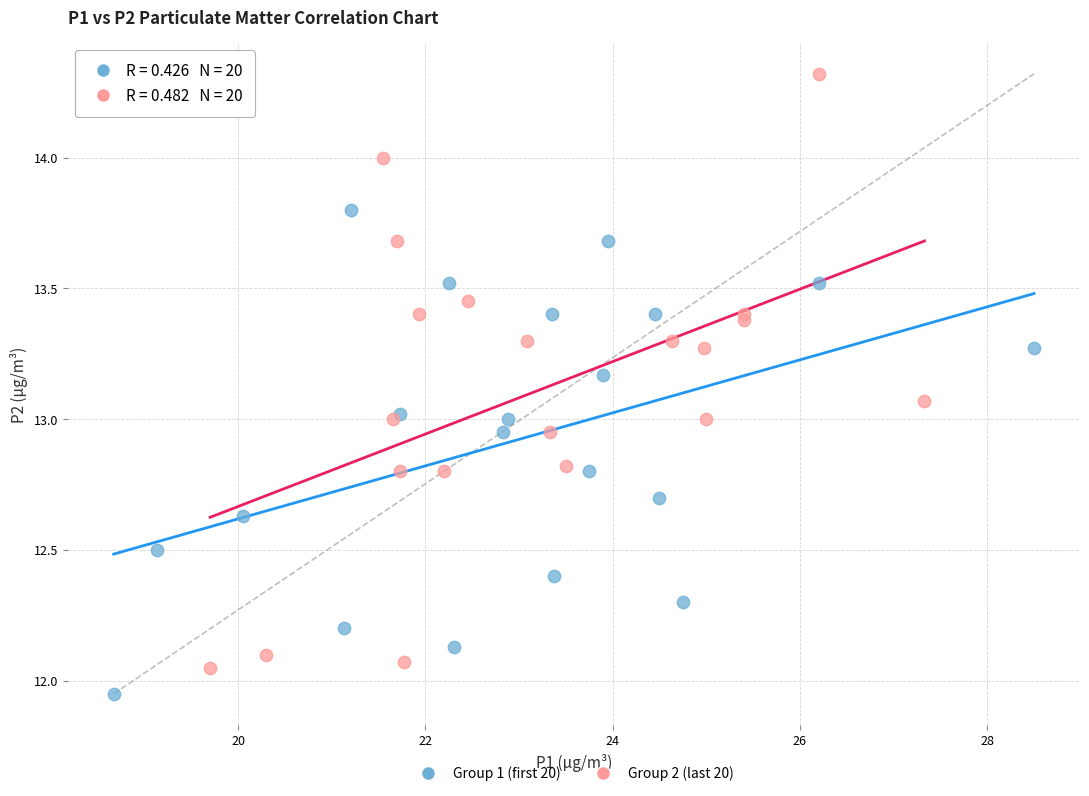

Which series contains the highest Y value?

Group 2 (last 20)